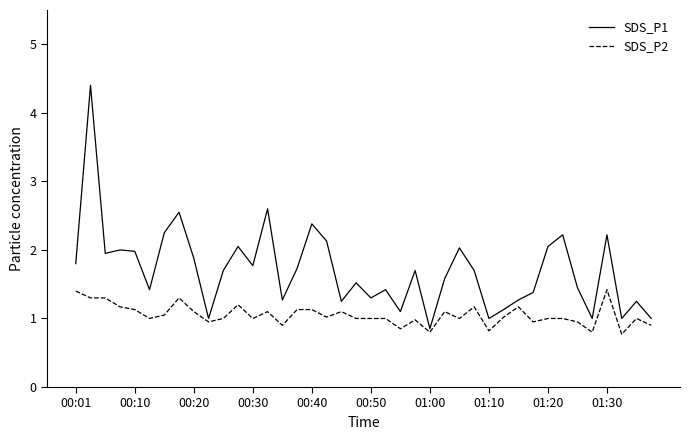

What is the minimum value shown in the chart?

0.8